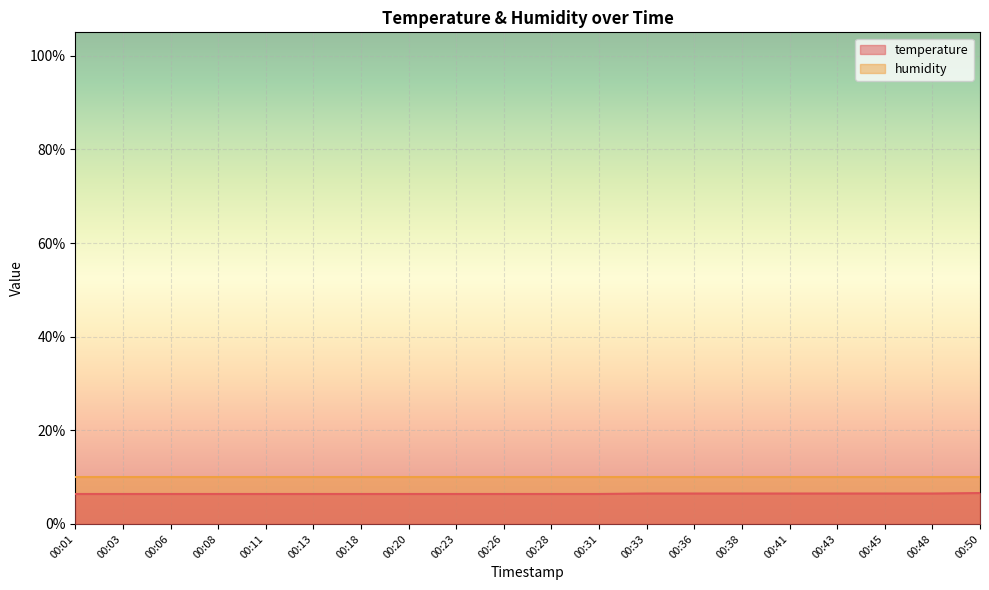

Reading left to right, extract all data points from this chart.

6.4	6.4	6.4	6.4	6.4	6.4	6.4	6.4	6.4	6.4	6.4	6.4	6.5	6.5	6.5	6.5	6.5	6.5	6.5	6.6